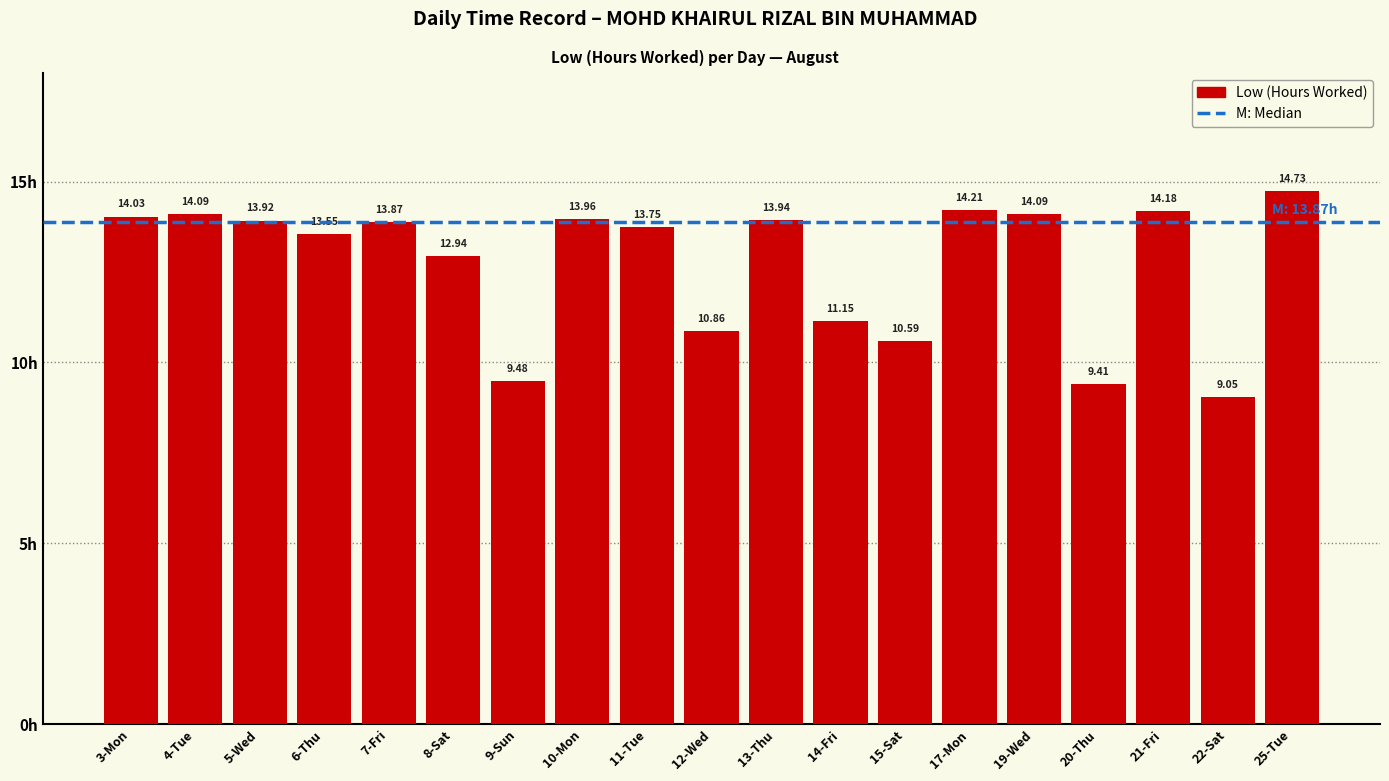

What is the label of the 4th bar from the left?

6-Thu